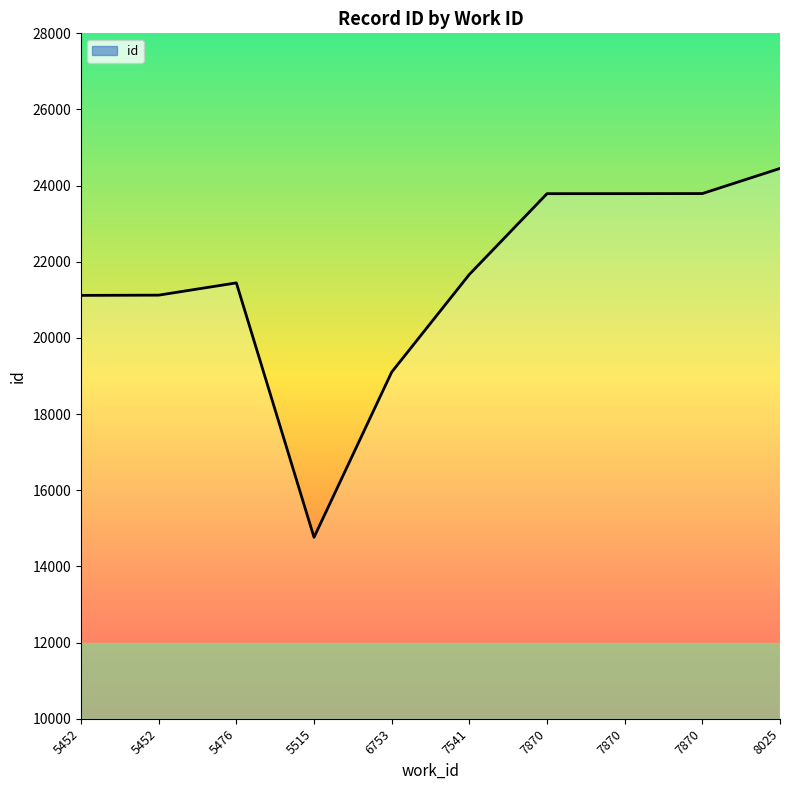

Does the chart display data point markers on the line(s)?

No